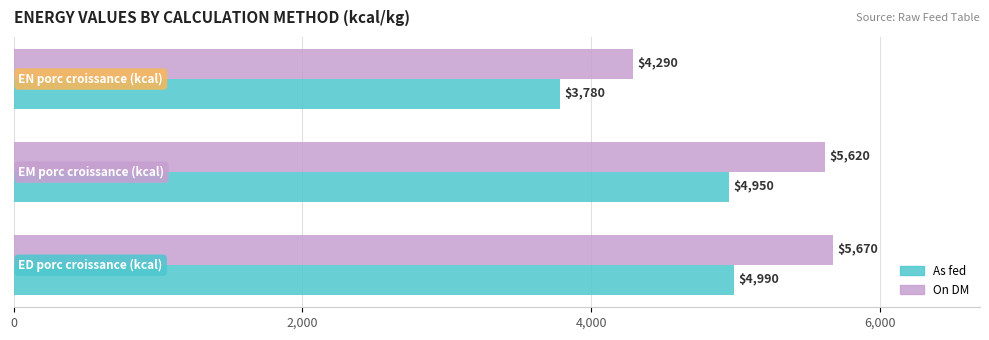

Which series has the widest spread of values?

On DM